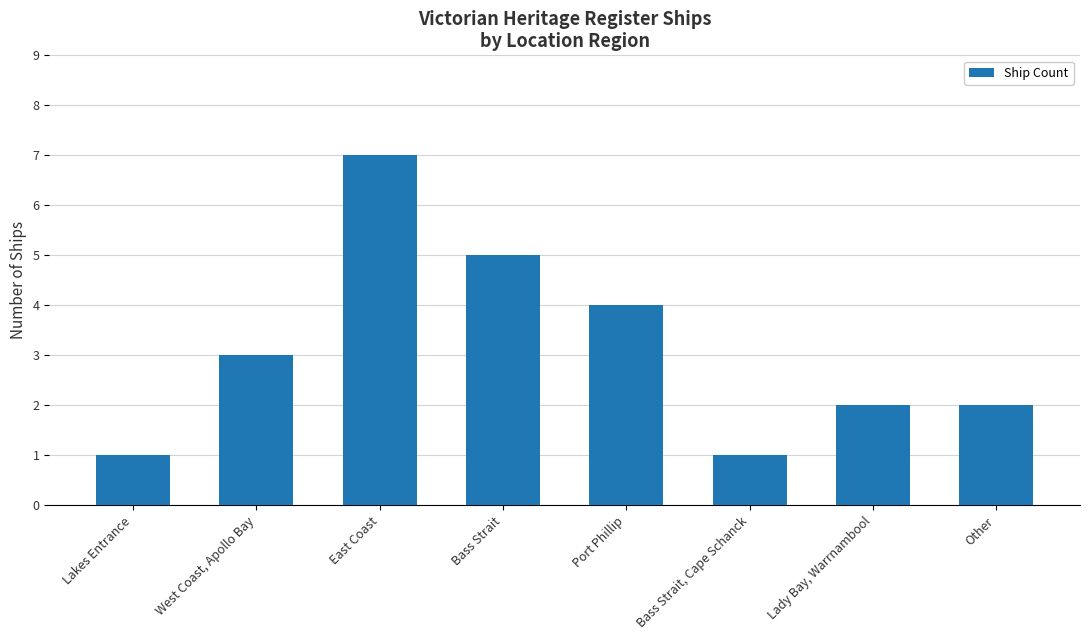

The value at East Coast is 12. True or false?

False